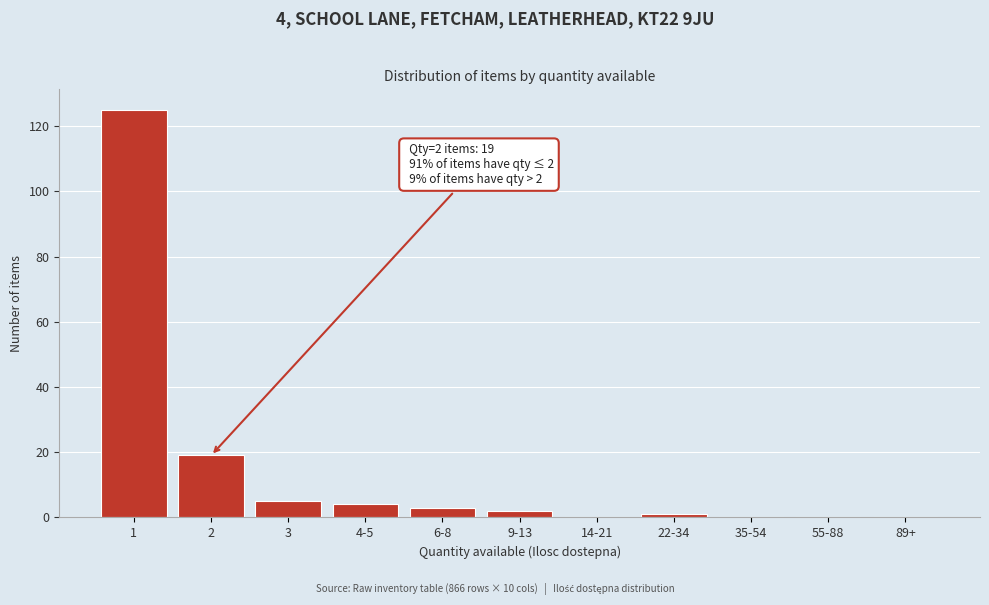

Reading right to left, list all the values displayed in this chart.

89+=0	55-88=0	35-54=0	22-34=1	14-21=0	9-13=2	6-8=3	4-5=4	3=5	2=19	1=125